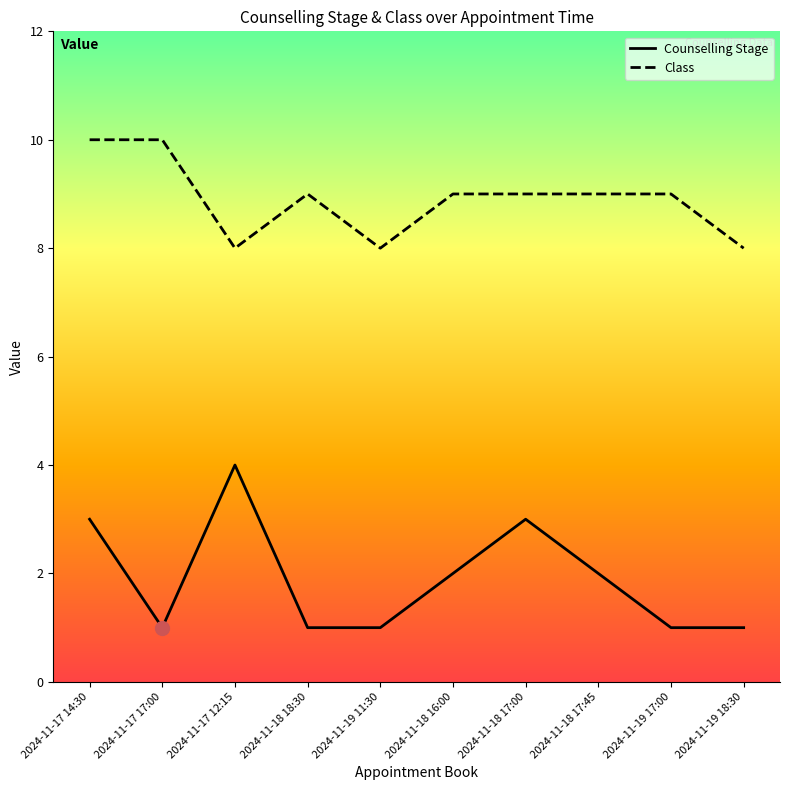

Is it true that Counselling Stage equals 2 at 2024-11-18 16:00?

True